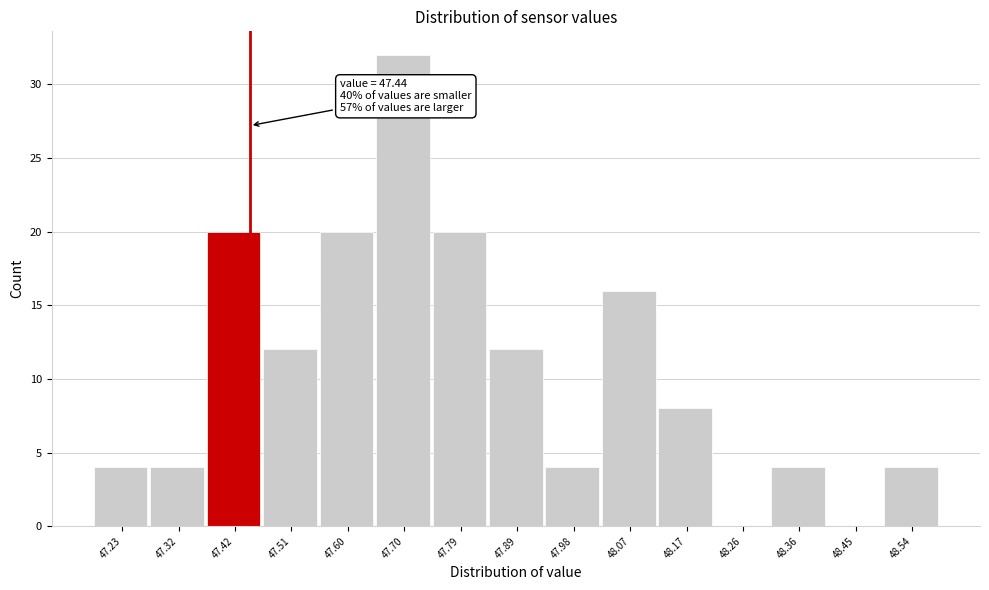

Over which range of the x-axis is the bar tallest?

47.650 to 47.744